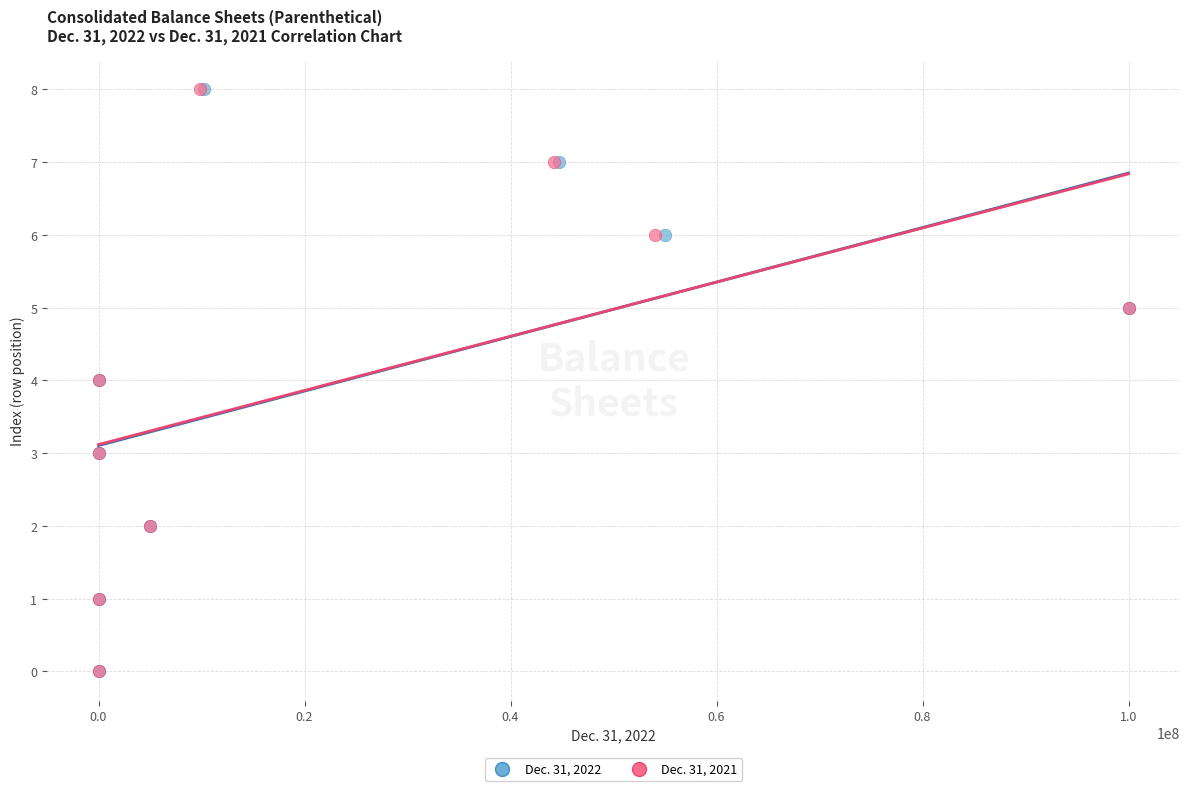

What are all the series names shown in the legend?

Dec. 31, 2022, Dec. 31, 2021